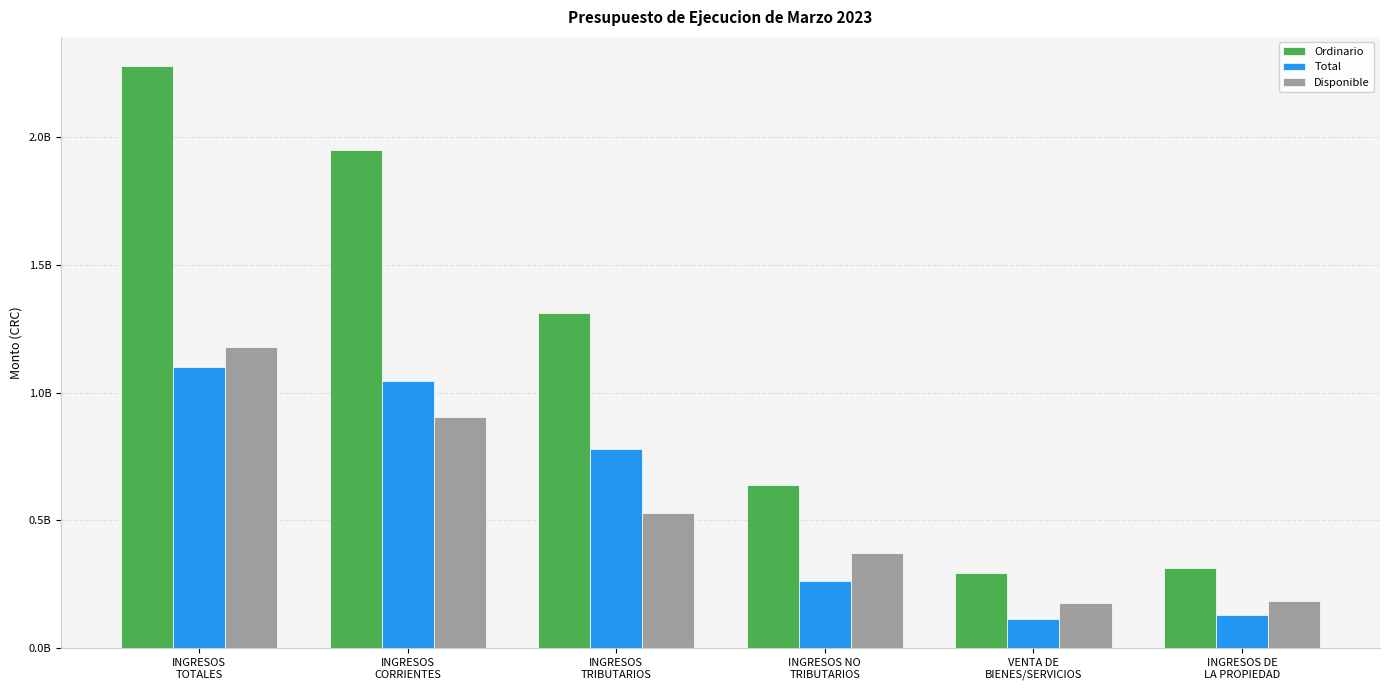

Are the bars horizontal?

No